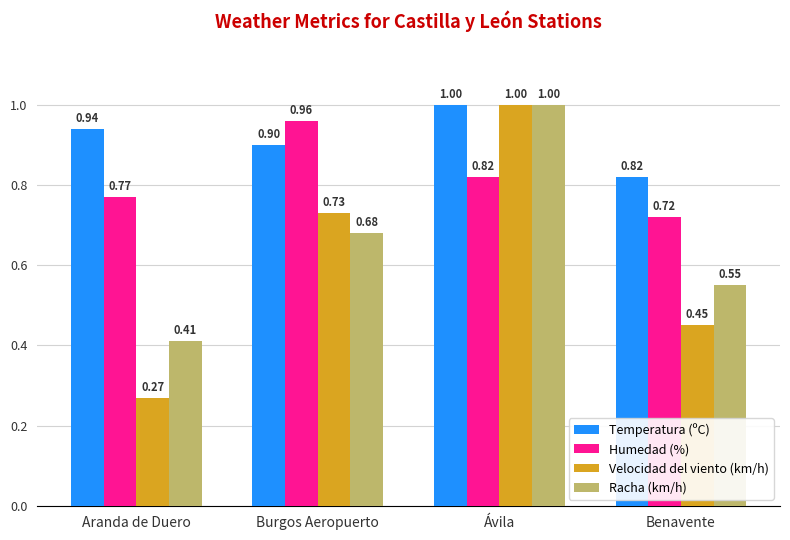

Are the bars grouped side by side (vs. stacked)?

Yes